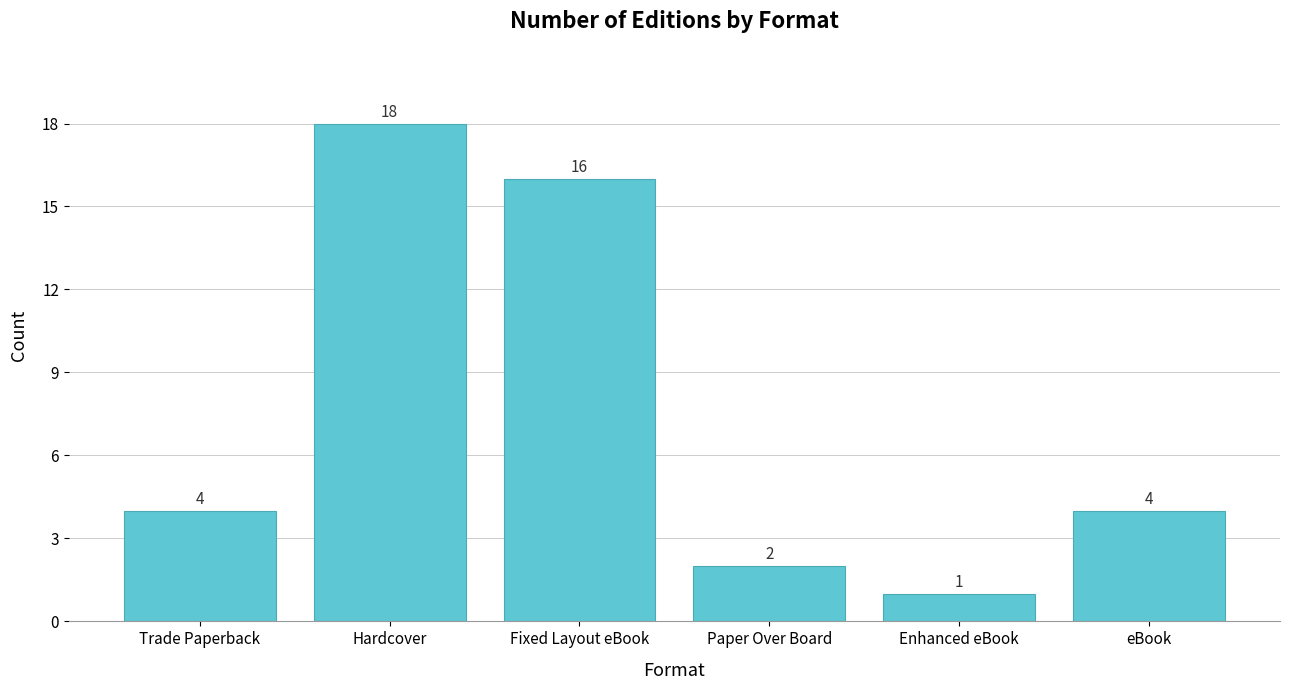

What is the average value?

8